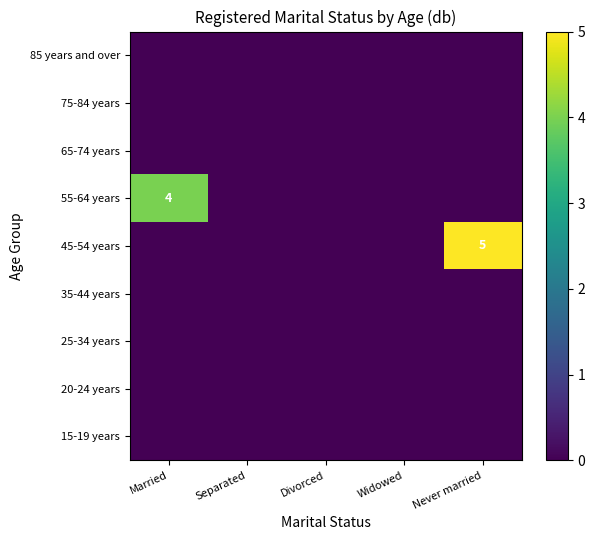

How many 55-64 years values are between 0 and 1?

4